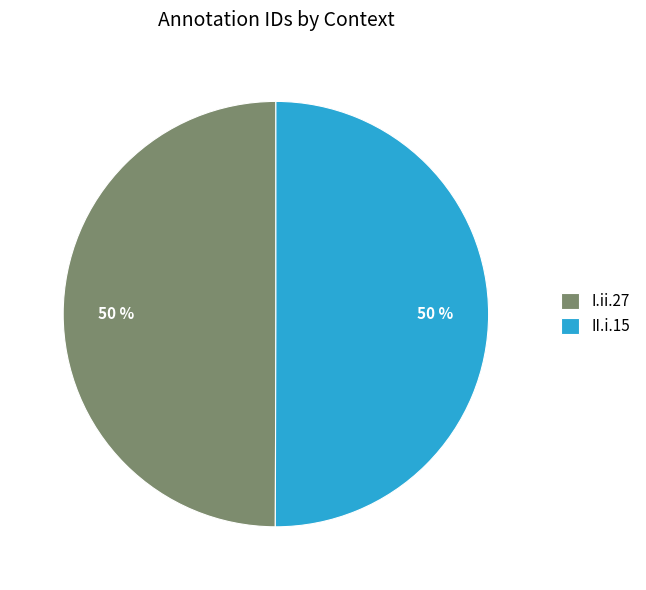

How many segments does this pie chart have?

2